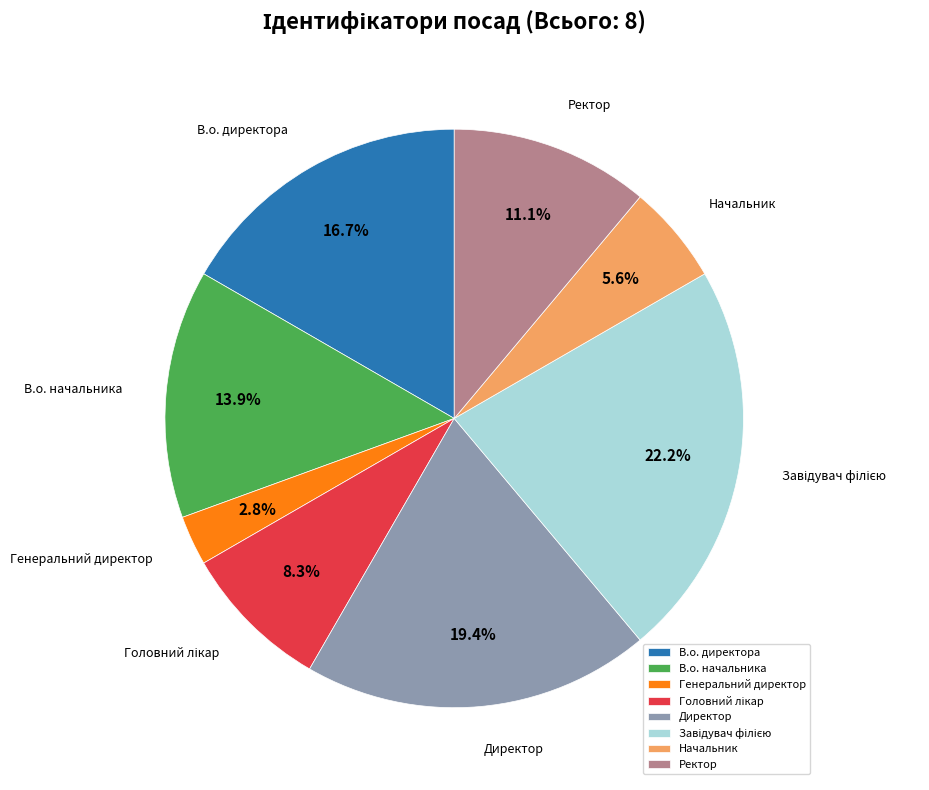

To the nearest percent, what is the difference between the Ректор and Директор slice percentages?

8%